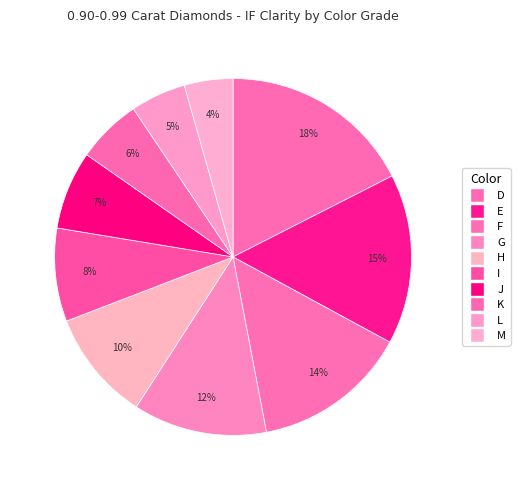

What is the largest slice in the pie chart?

D